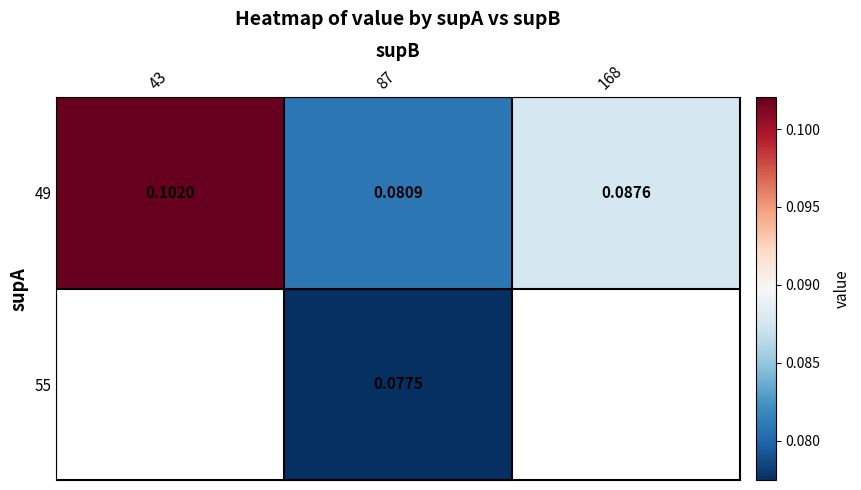

Which has a higher value, 168 or 43?

43